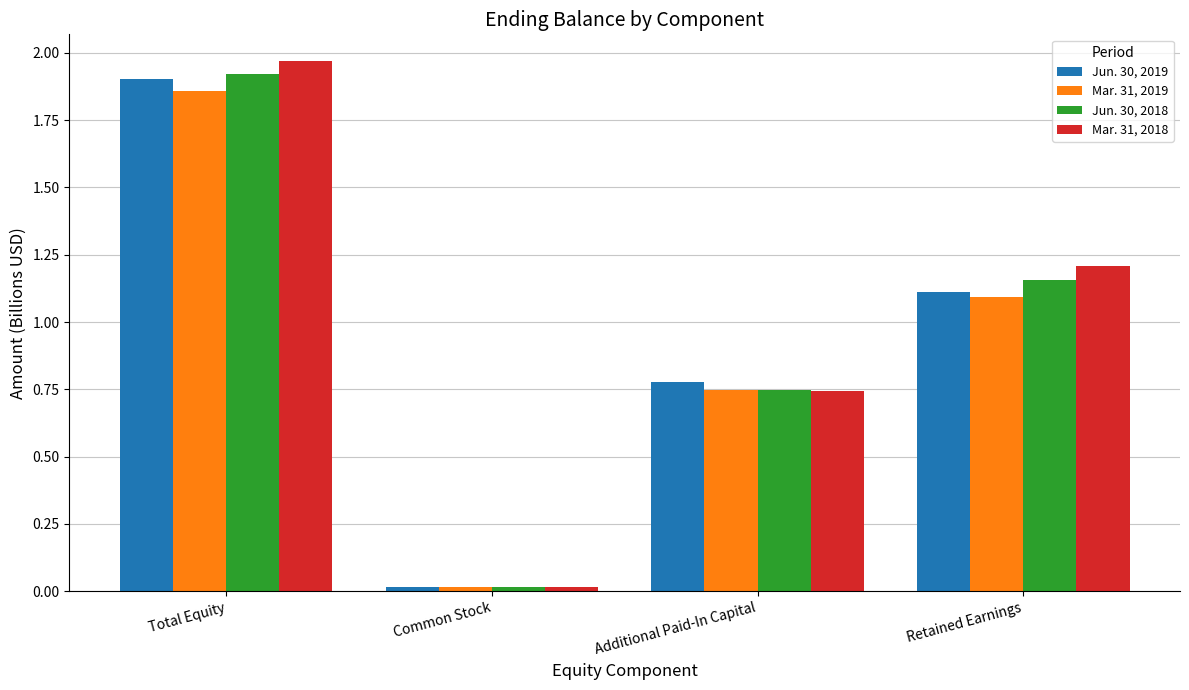

What are all the series names shown in the legend?

Jun. 30, 2019, Mar. 31, 2019, Jun. 30, 2018, Mar. 31, 2018